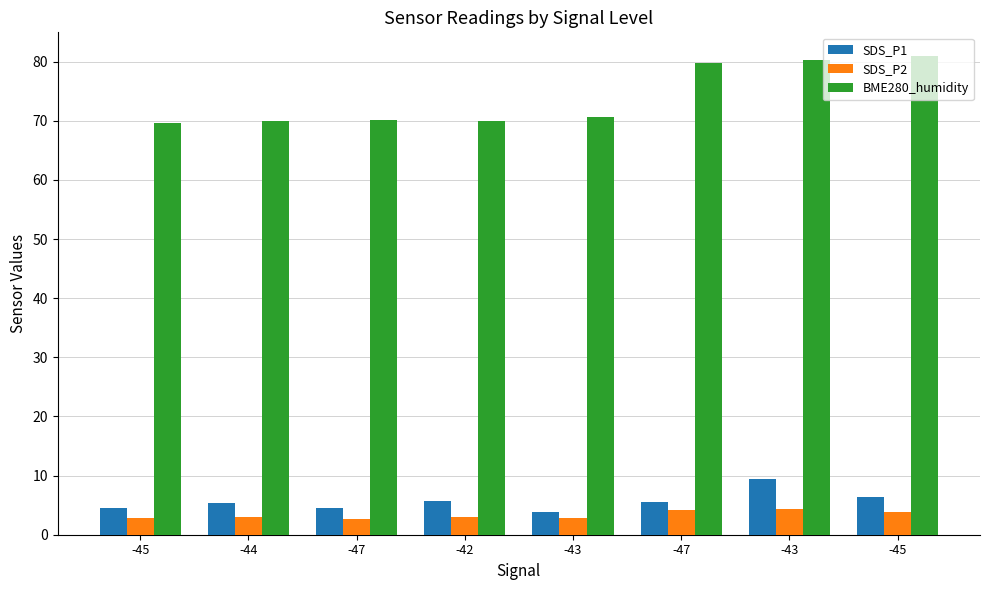

Are the bars grouped side by side (vs. stacked)?

Yes